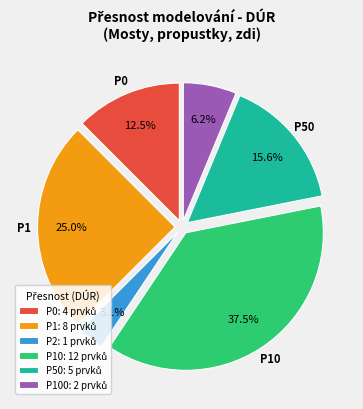

Is there a majority slice in this chart?

No